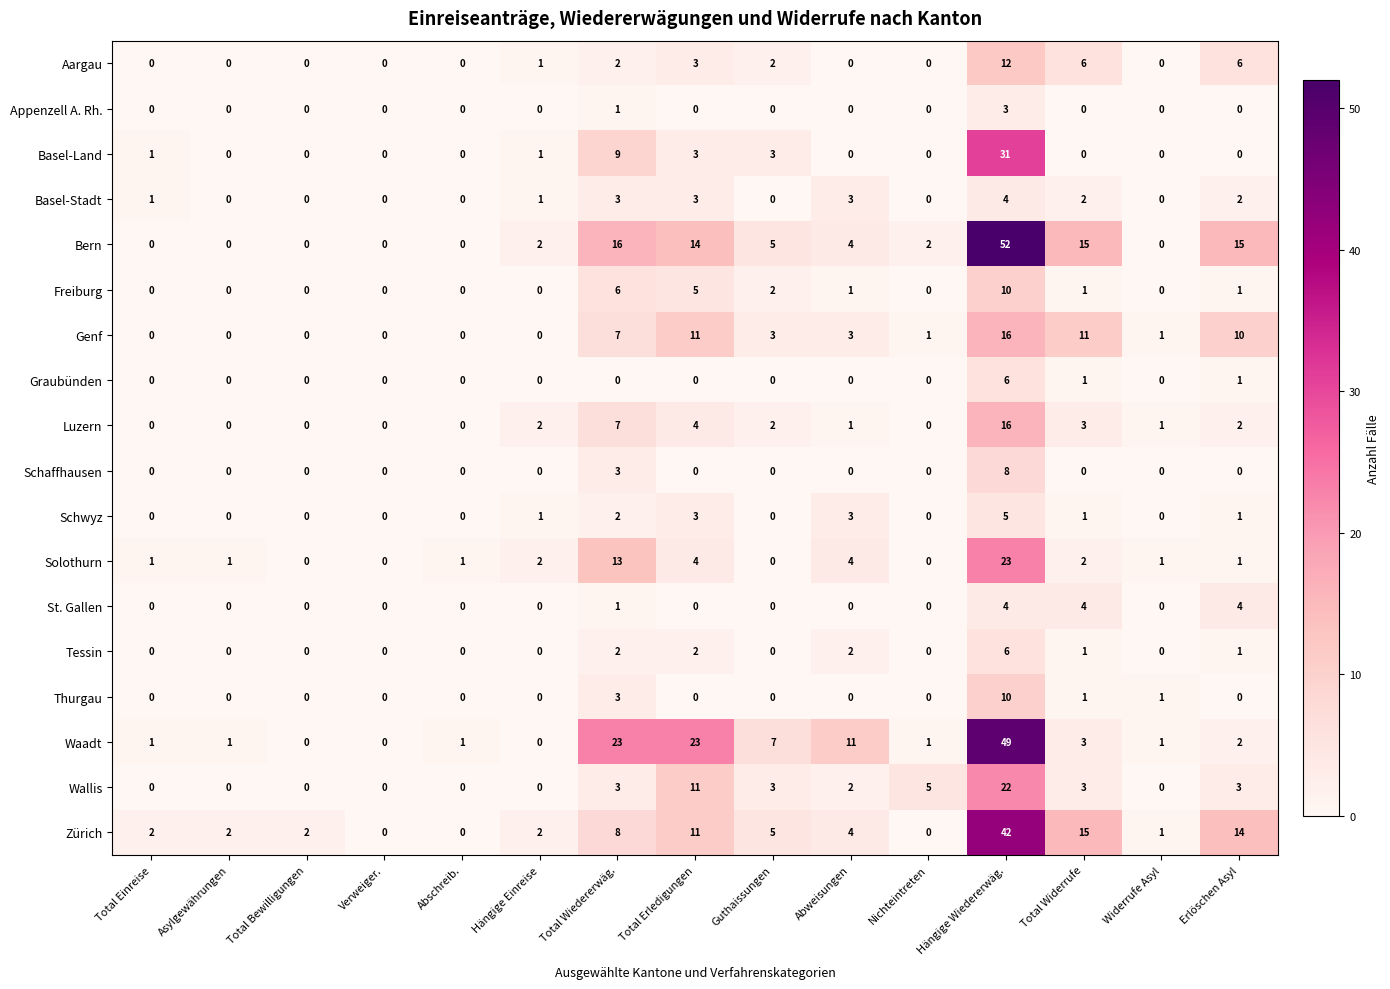

How many Basel-Stadt values are between 0 and 3?

14